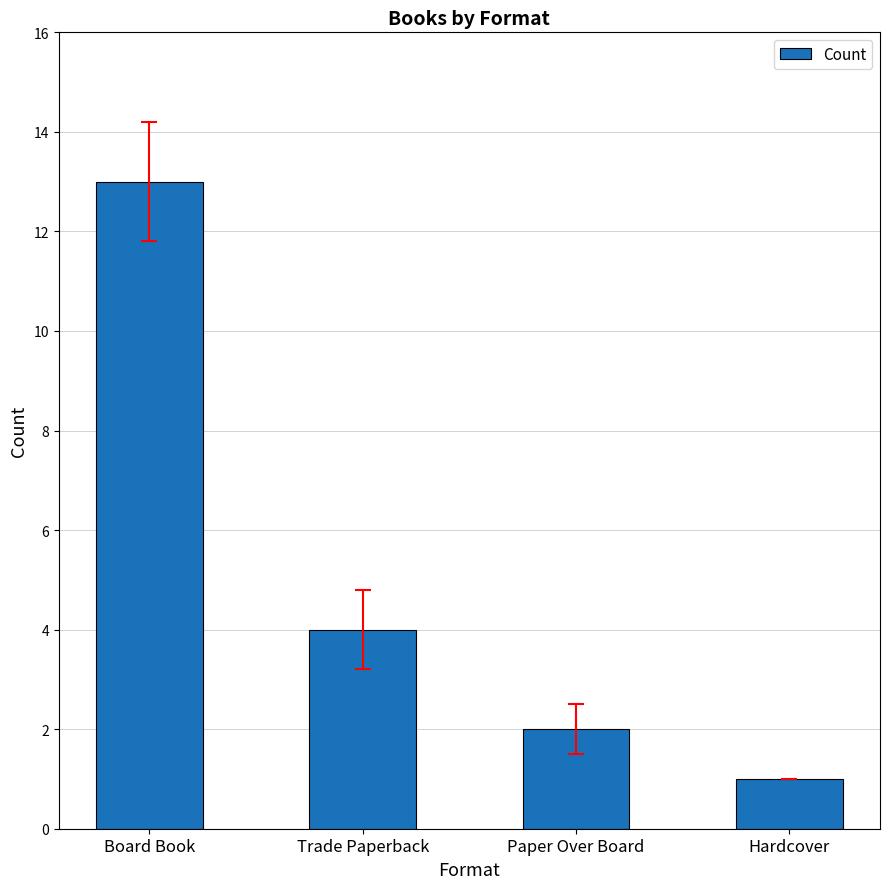

What is the change in value from Paper Over Board to Hardcover?

-1